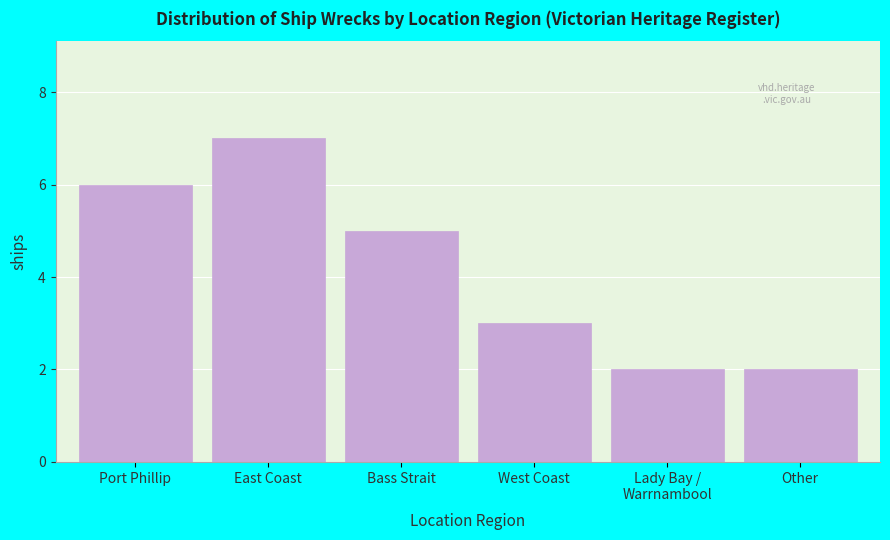

Reading left to right, extract all data points from this chart.

6	7	5	3	2	2